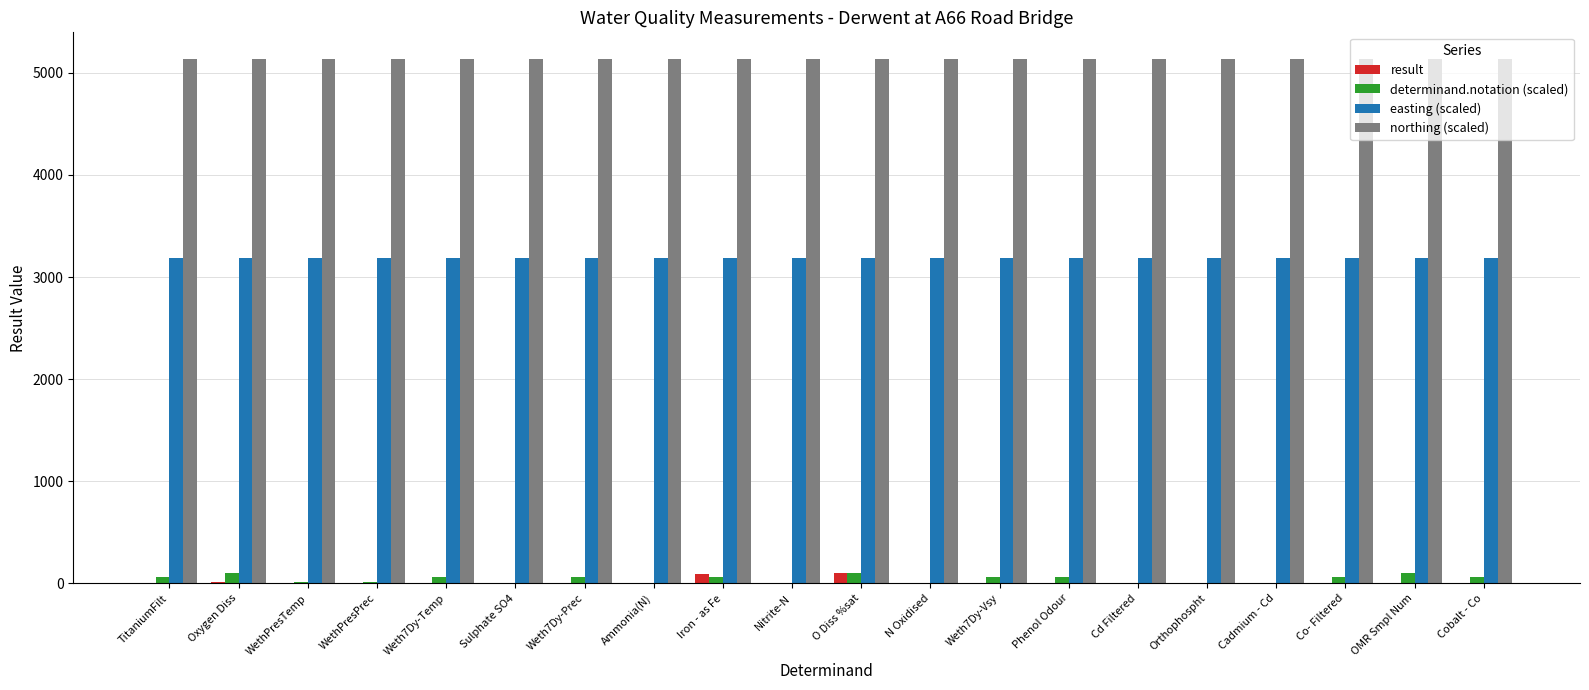

What is the maximum value for northing (scaled)?

5139.4